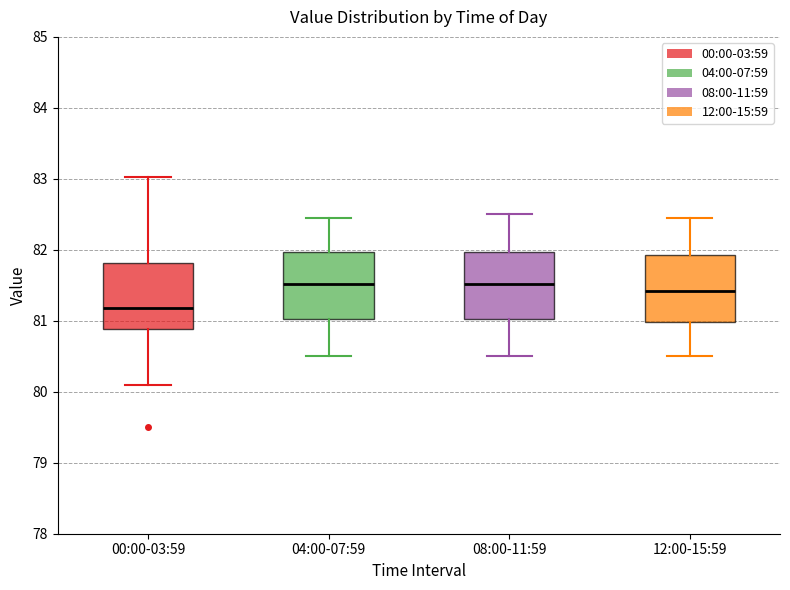

Reading left to right, read every box against the y-axis: the position of its median line, the range the box covers, and the ends of its whiskers. The values are not printed on the chart, so give them approximately, as read against the axis.

00:00-03:59: median 81.2, box 80.9 to 81.8, whiskers 80.1 to 83.0
04:00-07:59: median 81.5, box 81.0 to 82.0, whiskers 80.5 to 82.5
08:00-11:59: median 81.5, box 81.0 to 82.0, whiskers 80.5 to 82.5
12:00-15:59: median 81.4, box 81.0 to 81.9, whiskers 80.5 to 82.5